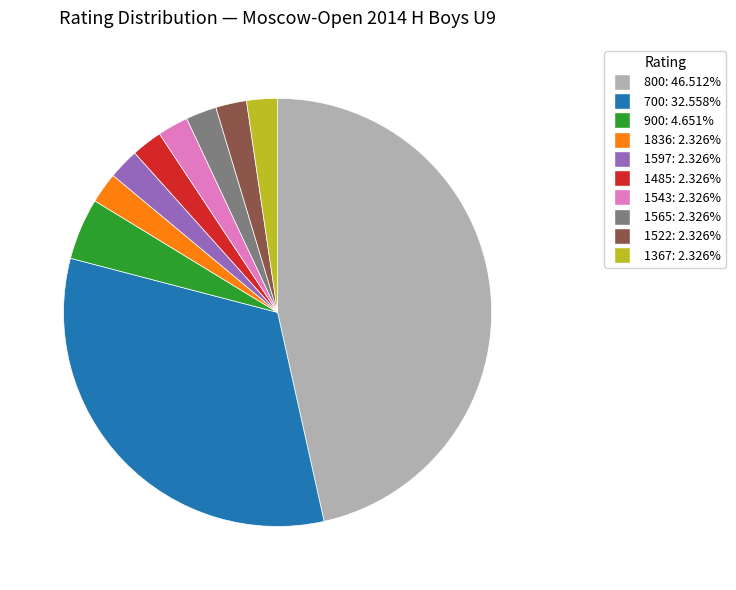

Is the sum of 900 and 1565 greater than half?

No